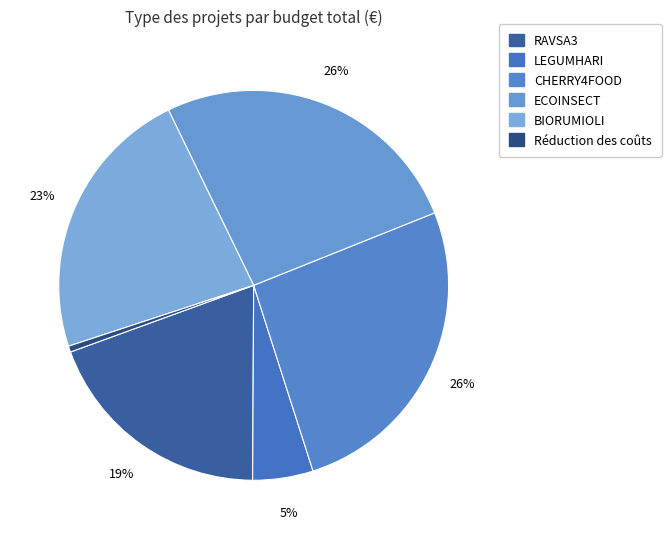

Is LEGUMHARI the majority of the pie?

No